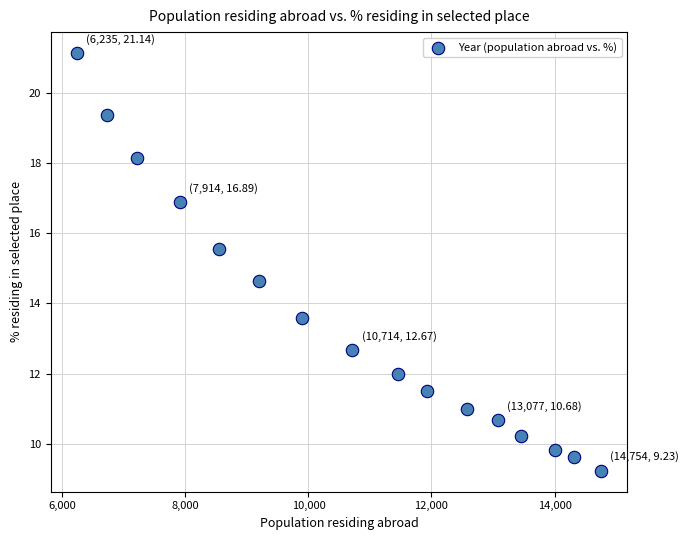

What Y value in the scatter plot is closest to 15?

14.6